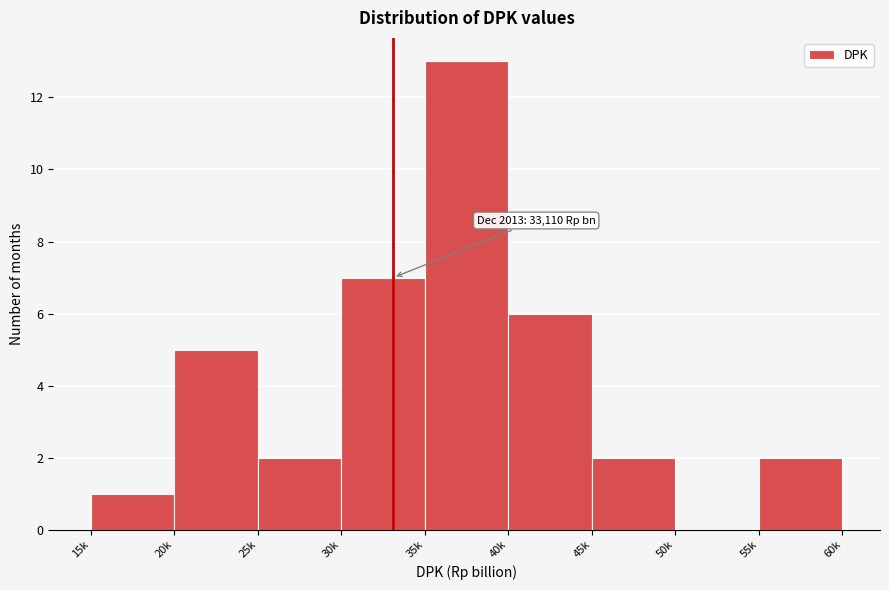

Reading left to right, transcribe all the data shown in this chart.

15k=1	20k=5	25k=2	30k=7	35k=13	40k=6	45k=2	50k=0	55k=2